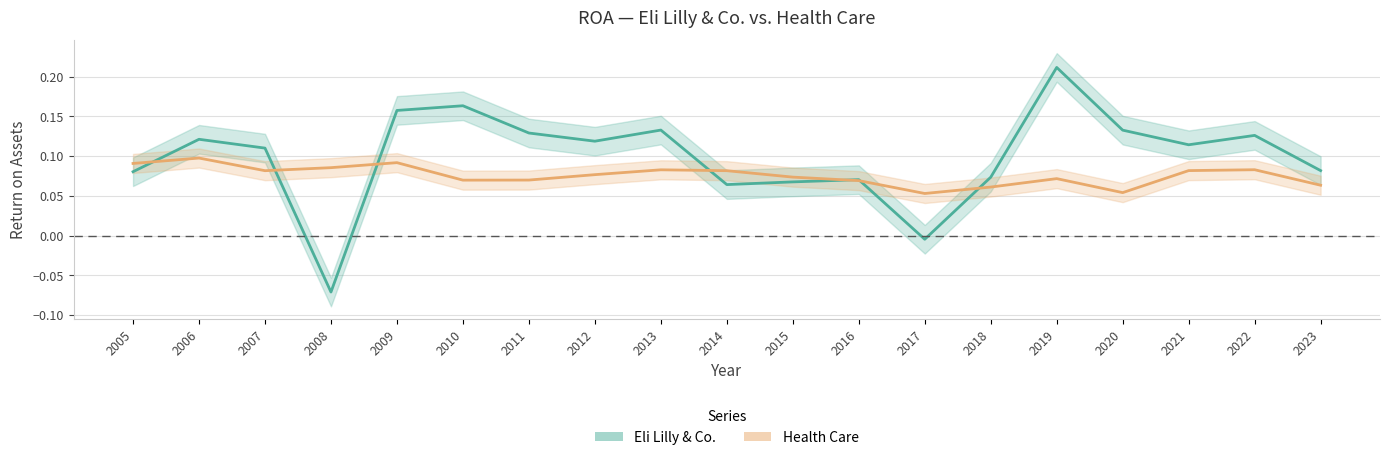

Which category has the lowest value in the Health Care series?

2017